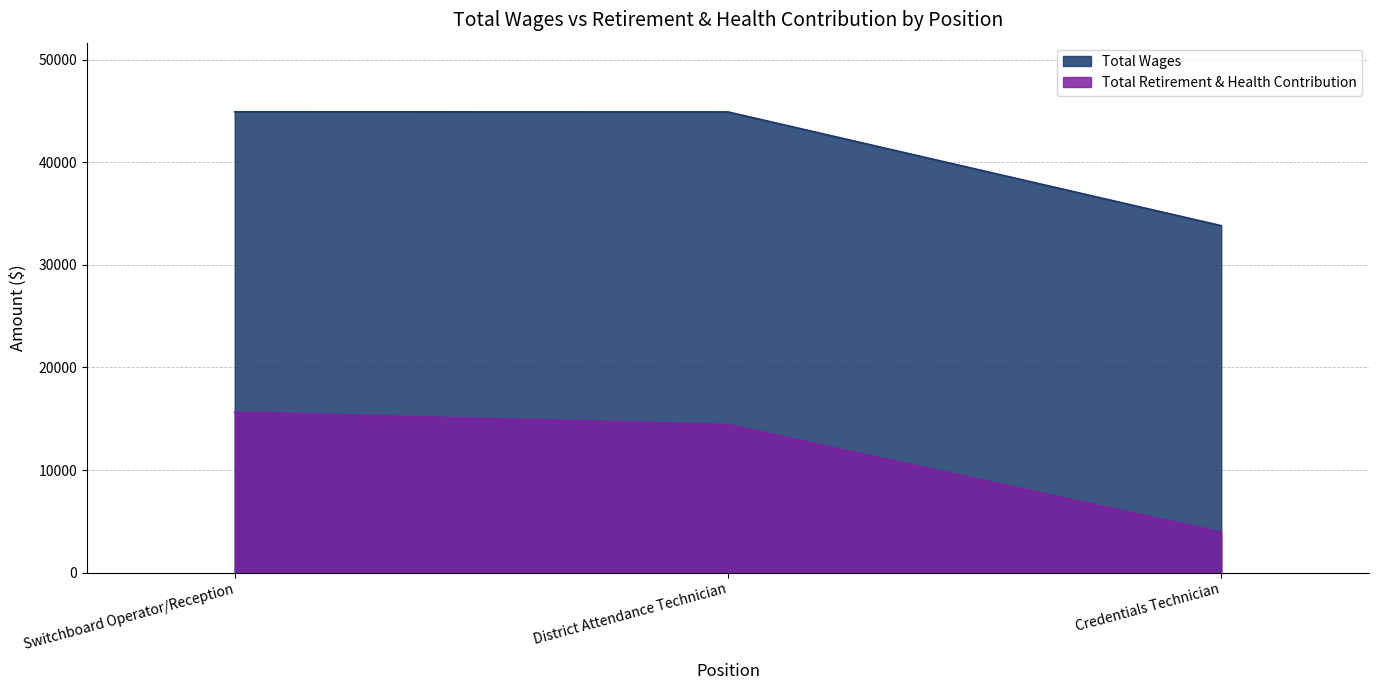

What is the label of the 2nd point from the left?

District Attendance Technician